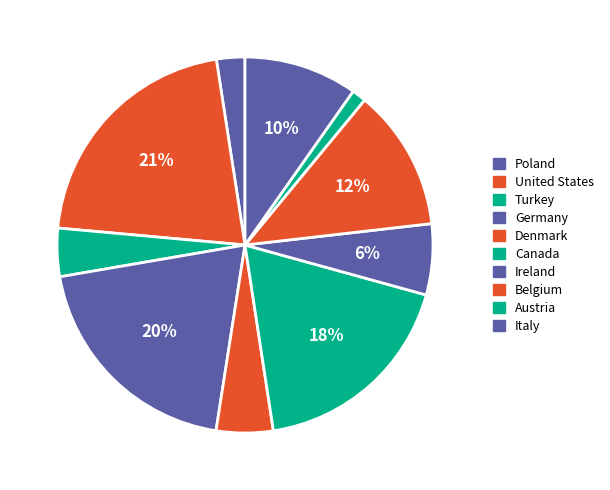

What portion of the pie excludes Austria?

98.8%